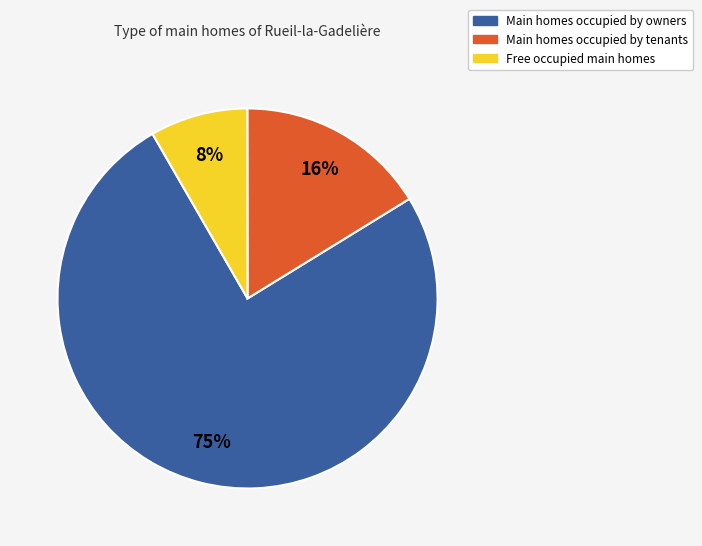

Is there any slice that represents more than half of the pie?

Yes